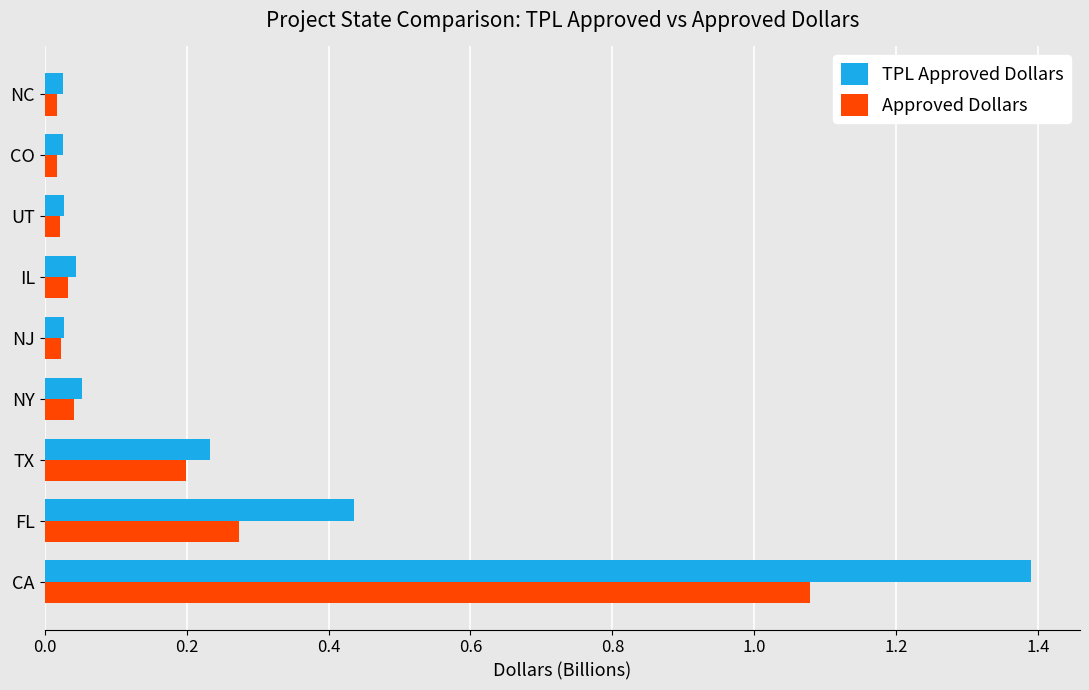

What is the maximum value shown in the chart?

1.4